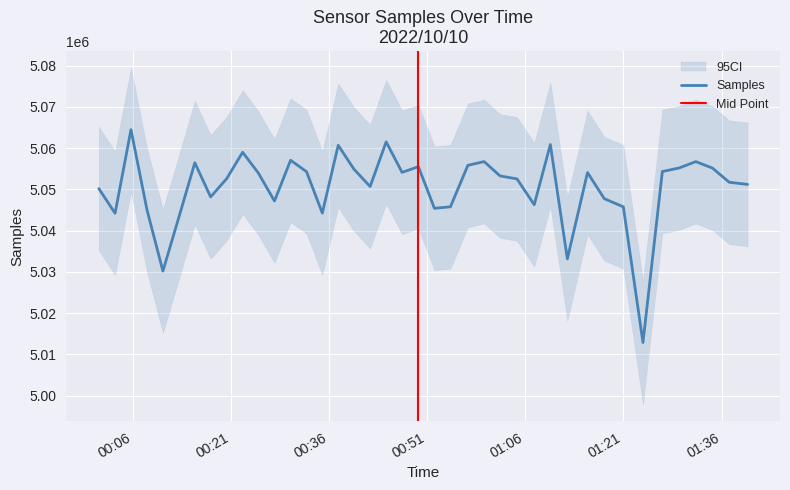

Between 2022/10/10 01:04:43 and 2022/10/10 00:39:48, which is larger?

2022/10/10 00:39:48